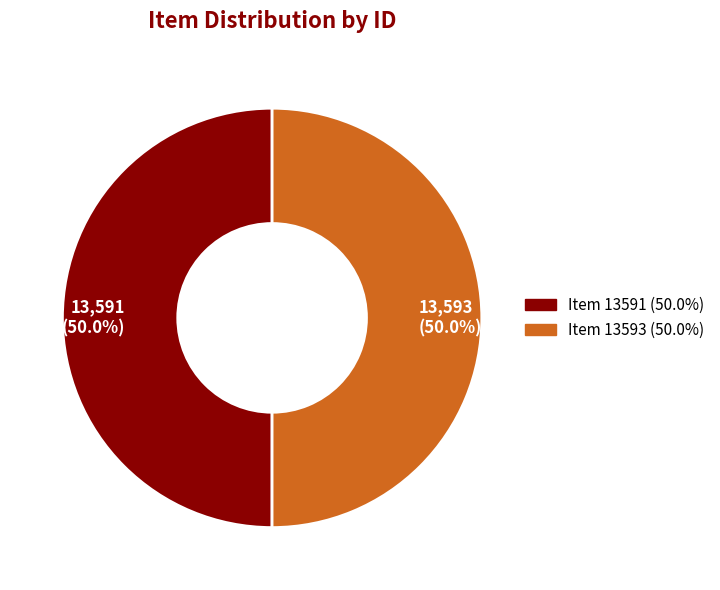

What is the ratio of the value at 13,593 (50.0%) to the value at 13,591 (50.0%)?

1.0